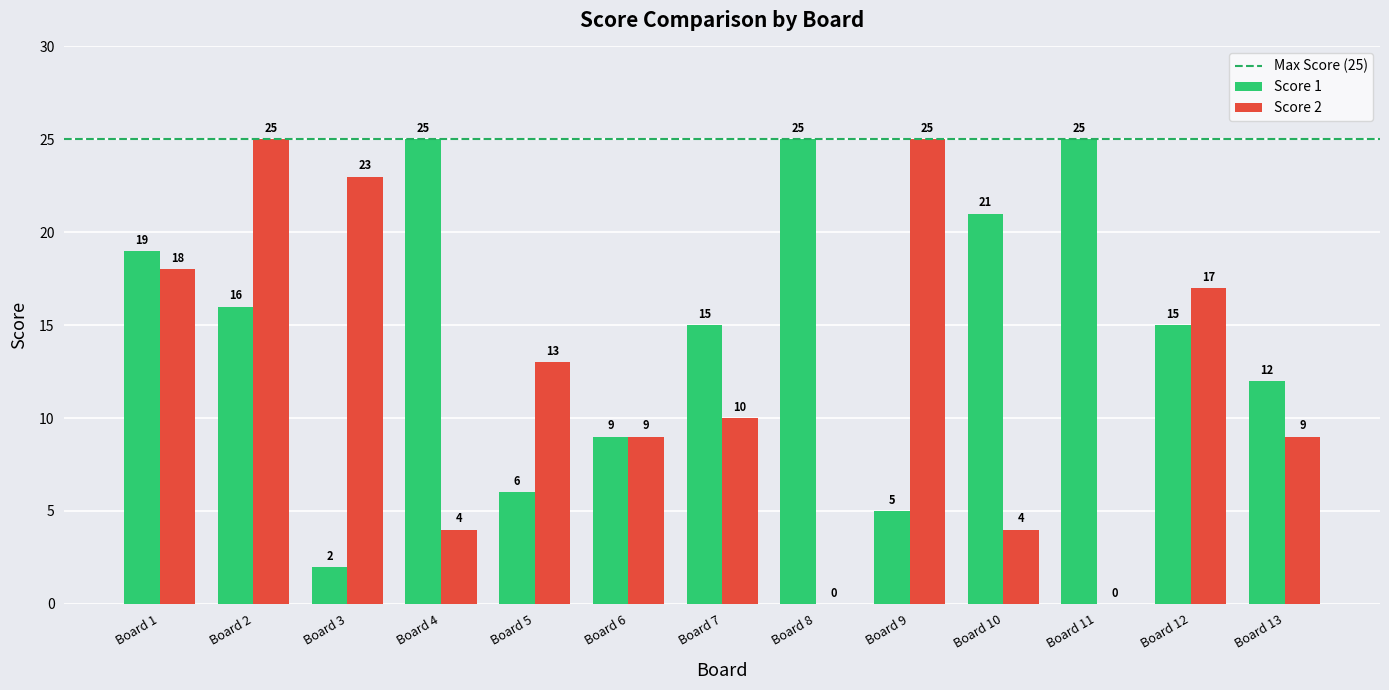

What is the sum of all Score 1 values?

195